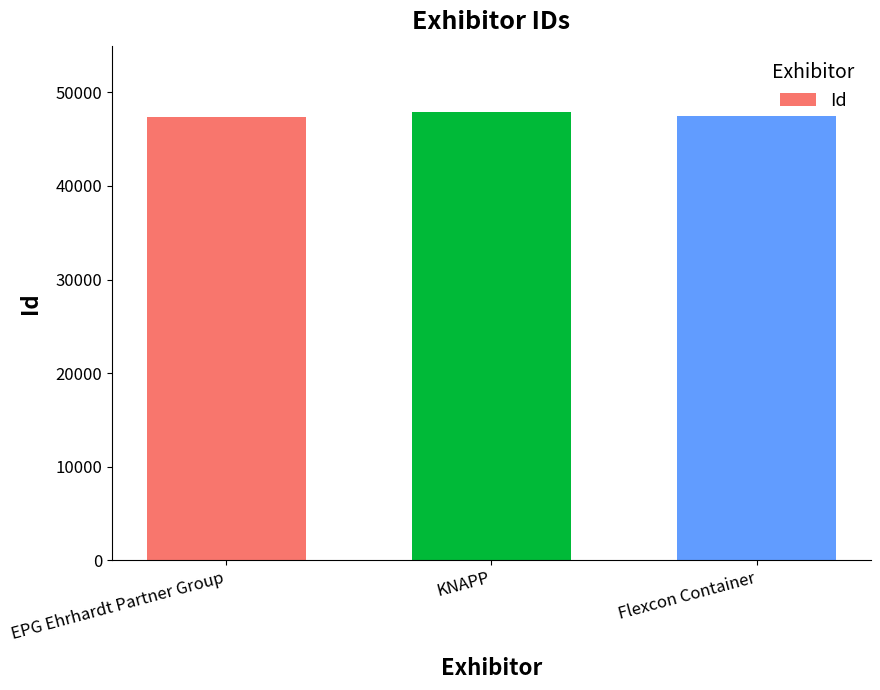

The chart shows a value of 65045 at Flexcon Container. True or false?

False